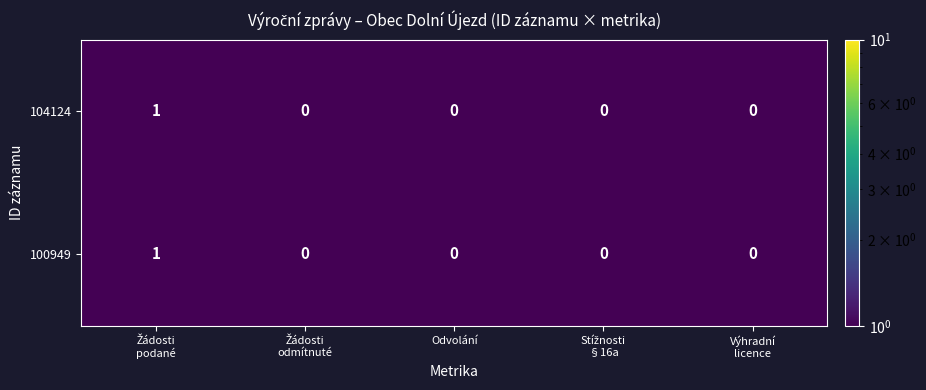

Reading left to right, transcribe all the data shown in this chart.

104124: 1	0	0	0	0
100949: 1	0	0	0	0